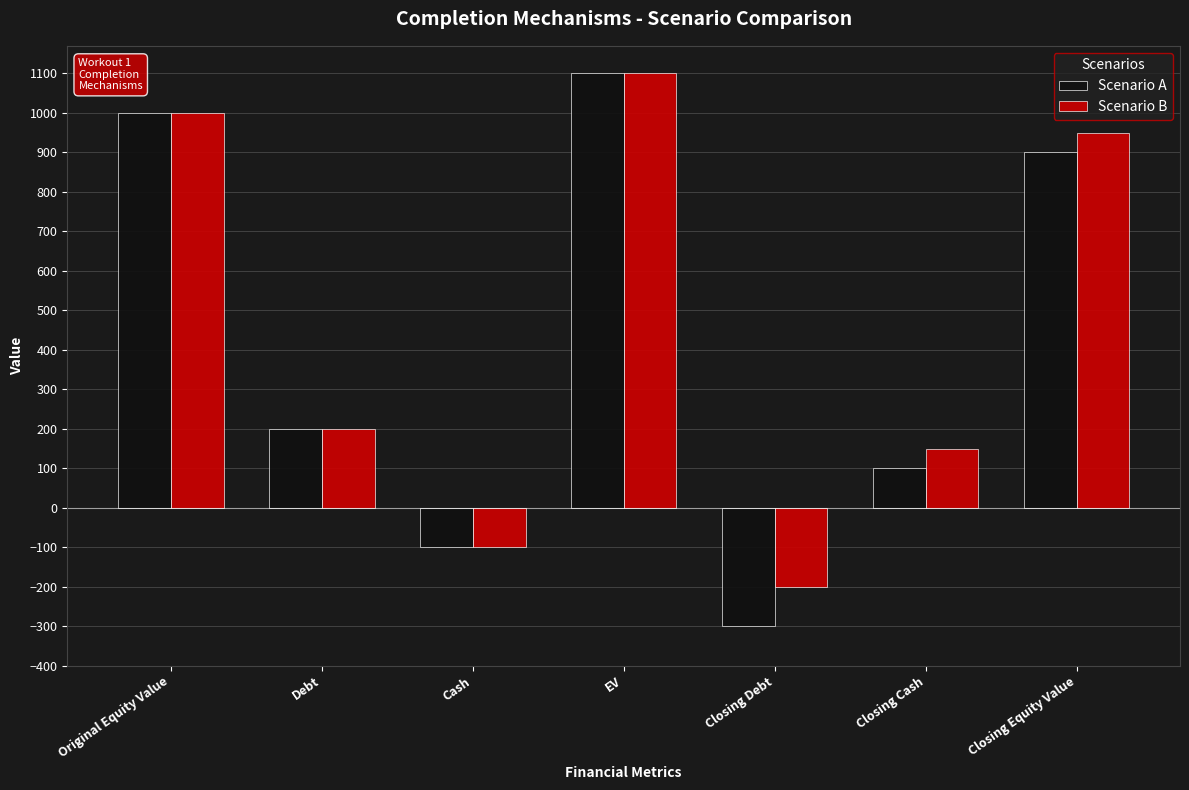

Which series has the largest range (max minus min)?

Scenario A